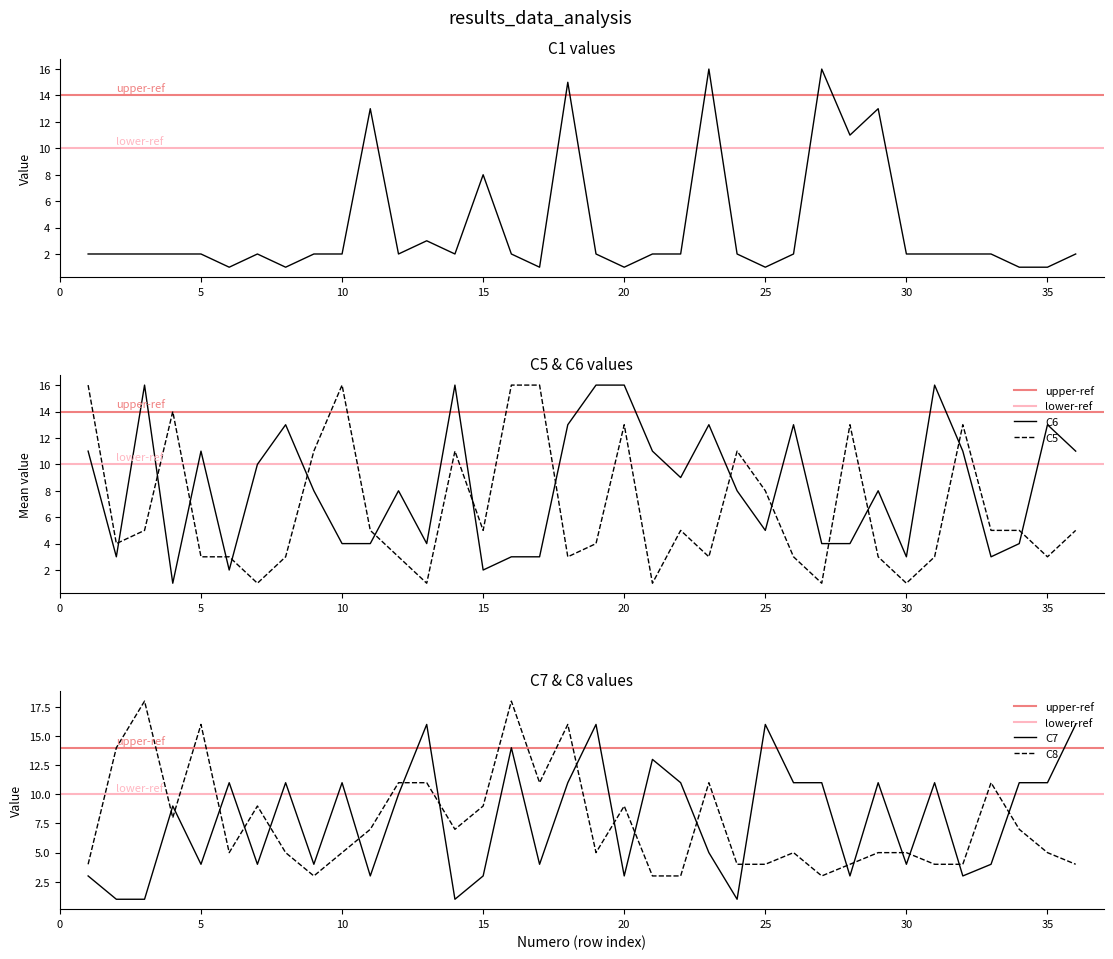

What is the difference between the second highest and minimum values in the C8 series?

15